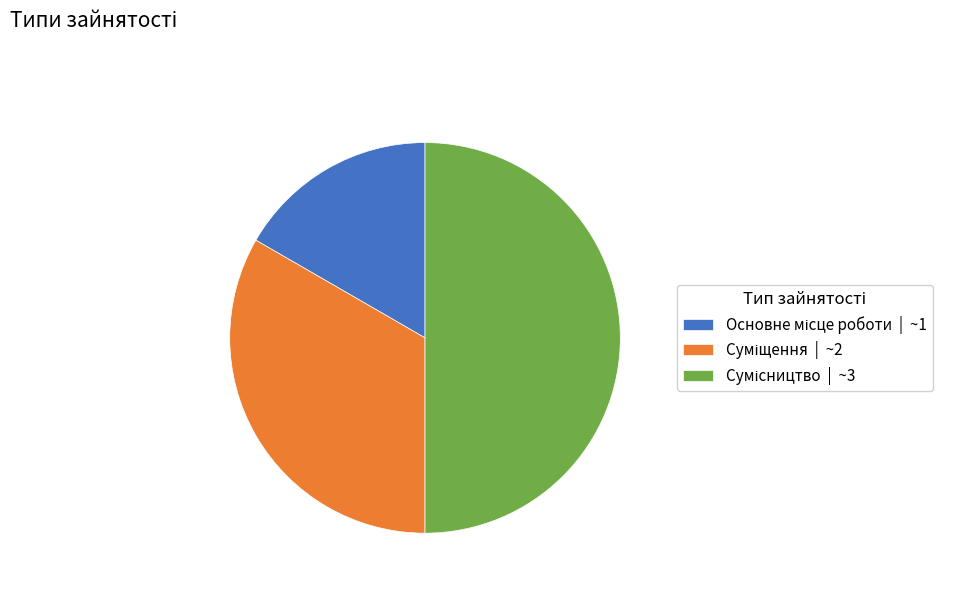

True or false: Суміщення accounts for 19% of the total.

False